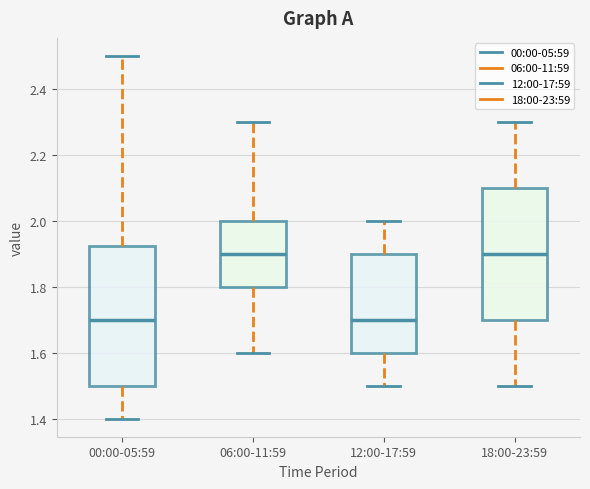

Comparing the boxes themselves (not the whiskers), which one is the tallest?

00:00-05:59